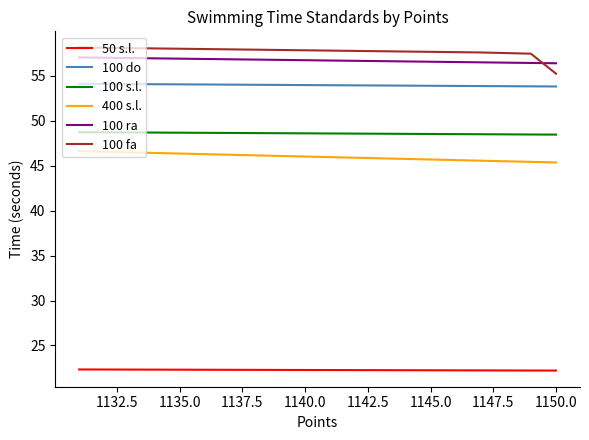

What is the maximum value shown in the chart?

58.2